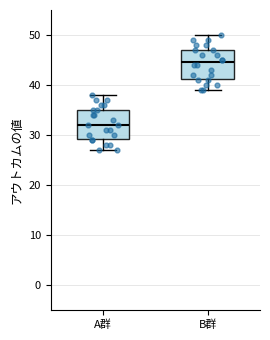

Where does the lower whisker of the box for B群 end on the y-axis? The values are not printed on the chart, so give them approximately, as read against the axis.

39